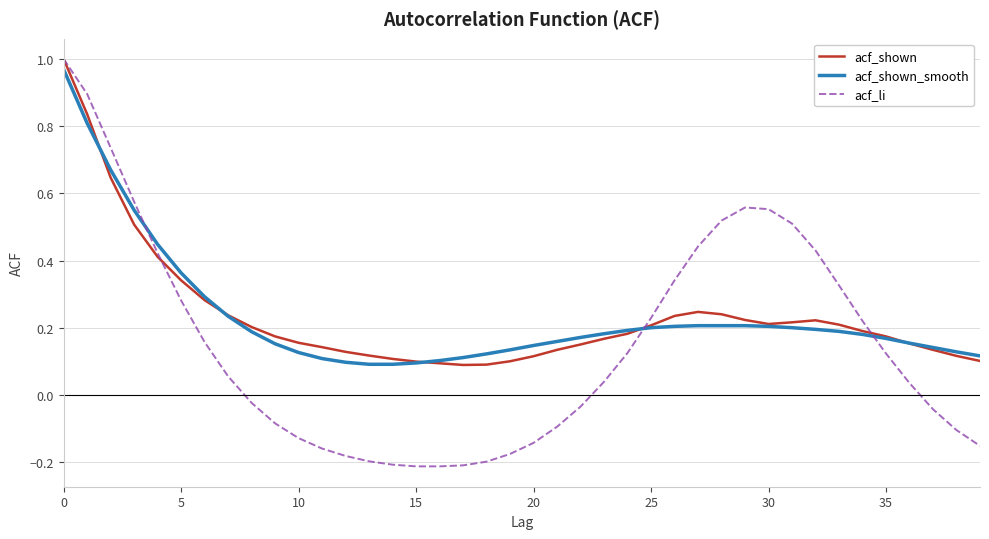

What are all the series names shown in the legend?

acf_shown, acf_shown_smooth, acf_li